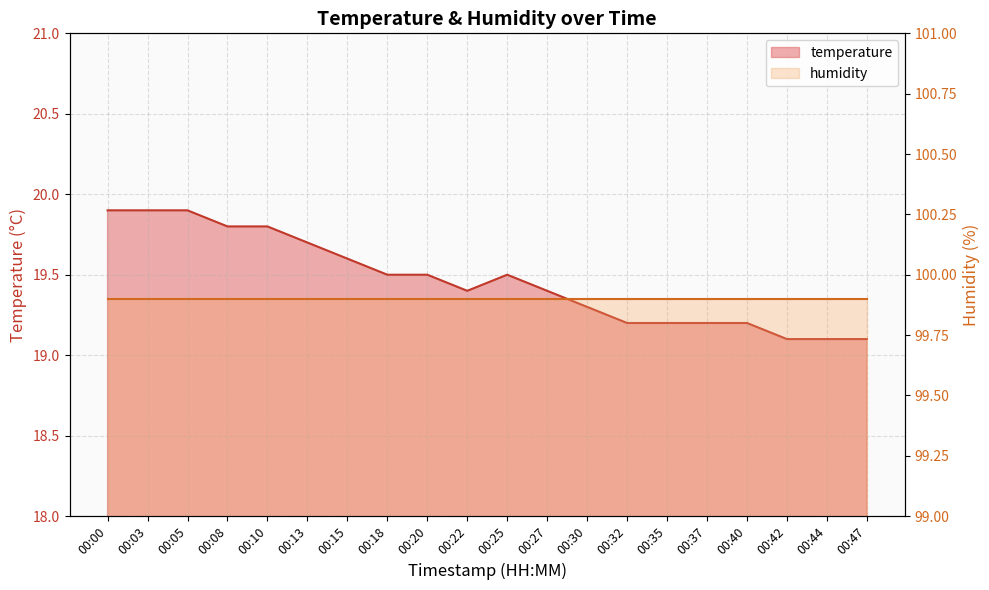

At which category does the chart reach its peak across all series?

00:00